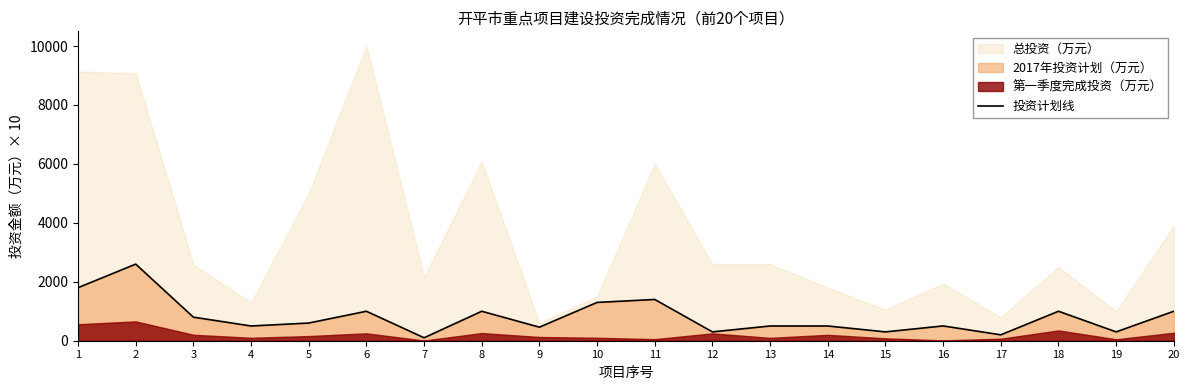

The chart shows a value of 494 at 18. True or false?

False